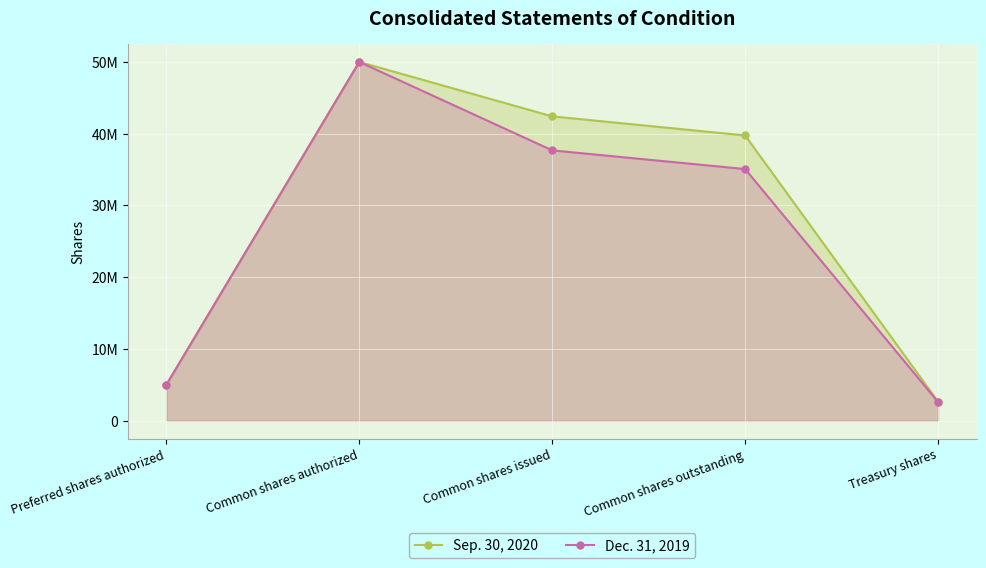

Is the value of Dec. 31, 2019 at Common shares issued greater than the value of Sep. 30, 2020 at Common shares authorized?

No